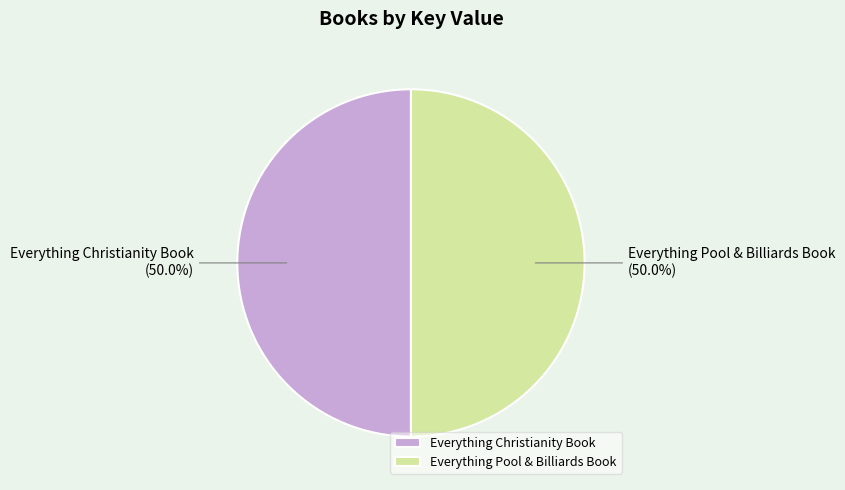

Approximately how many times larger is the value at Everything Pool & Billiards Book compared to Everything Christianity Book?

1.0